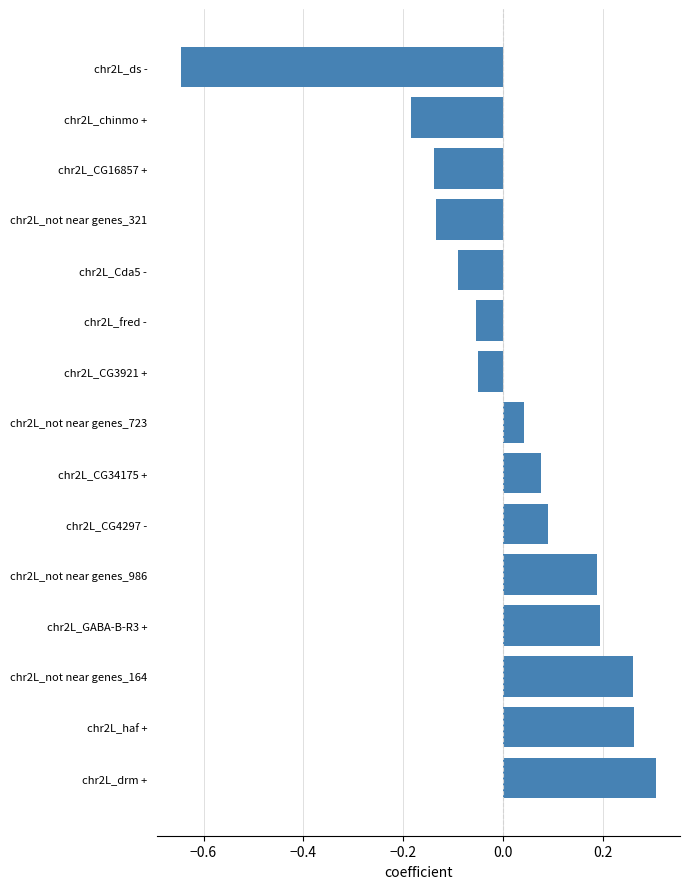

What is the difference between the maximum and minimum values?

1.0